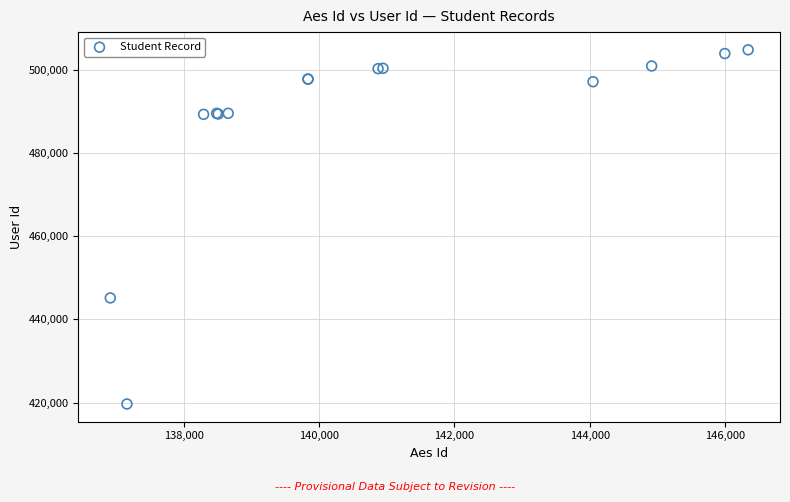

What Y value in the scatter plot is closest to 462266?

445179